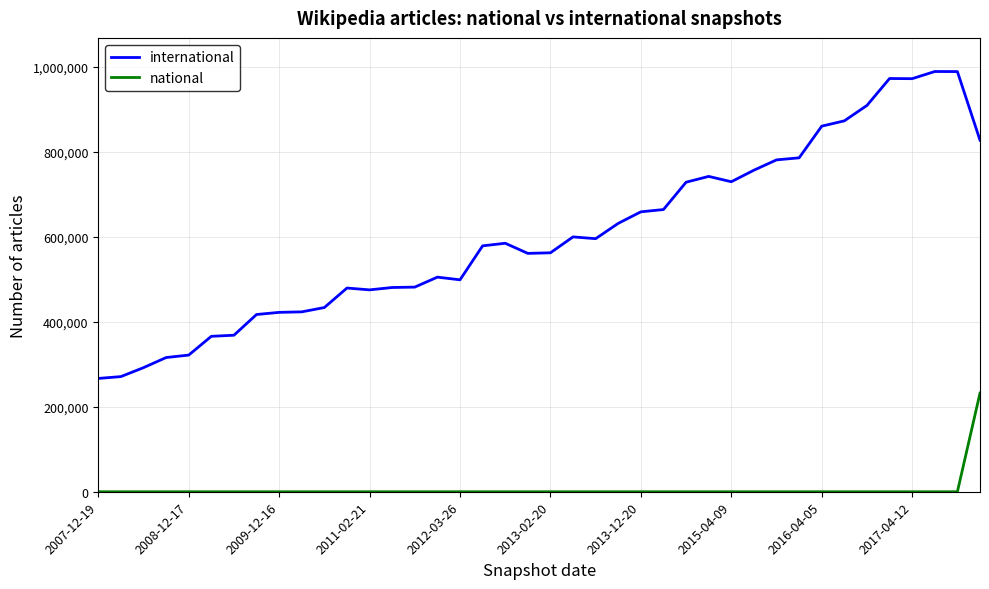

True or false: international and national cross at least once.

False